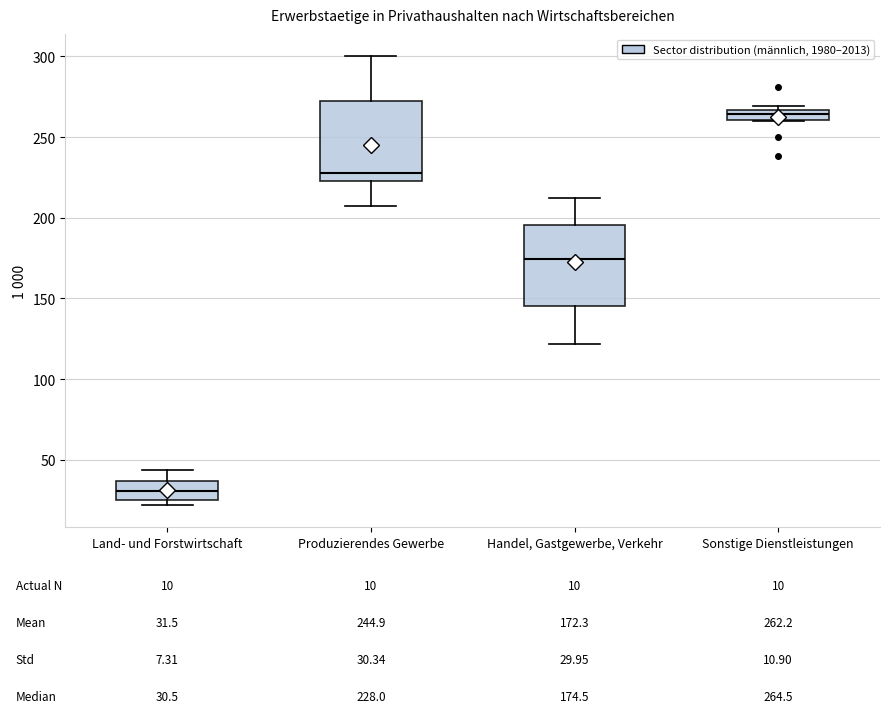

Which box has the lowest median line?

Land- und Forstwirtschaft